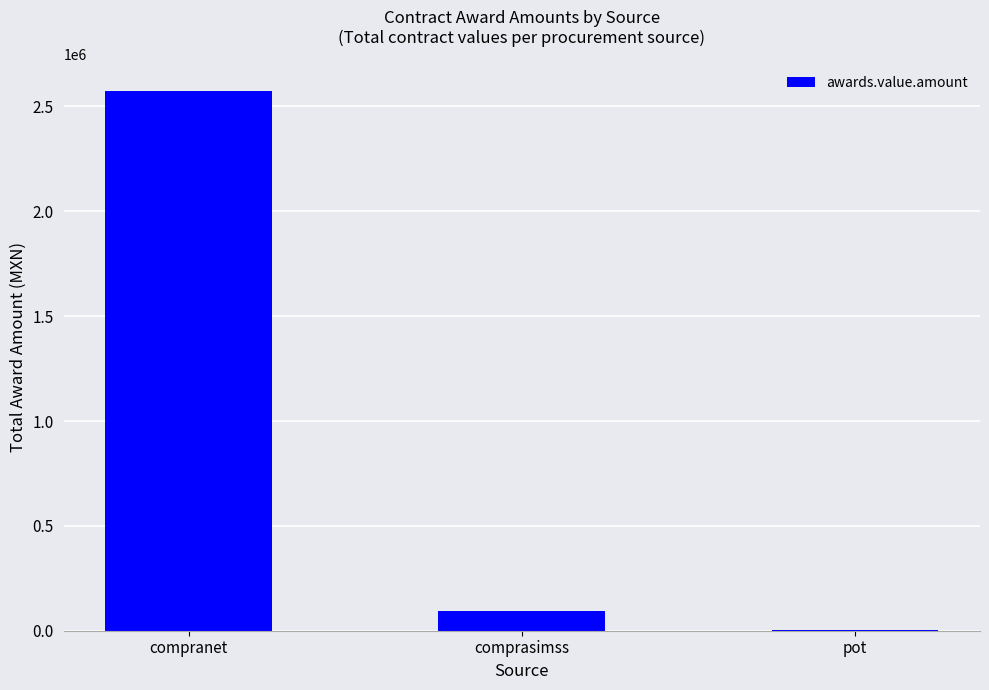

What is the greatest value displayed?

2575319.6